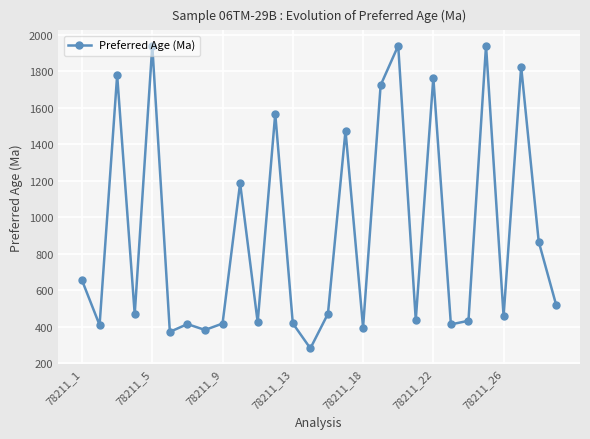

How many points are lower than both their immediate neighbors (excluding endpoints)?

10